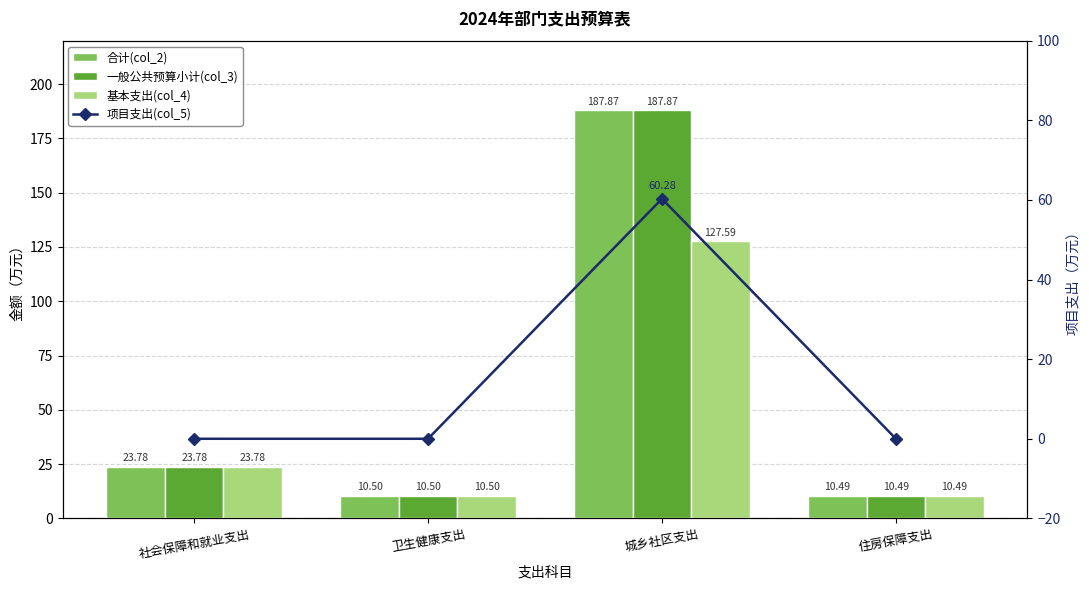

Which series has the largest total across all categories?

合计(col_2)